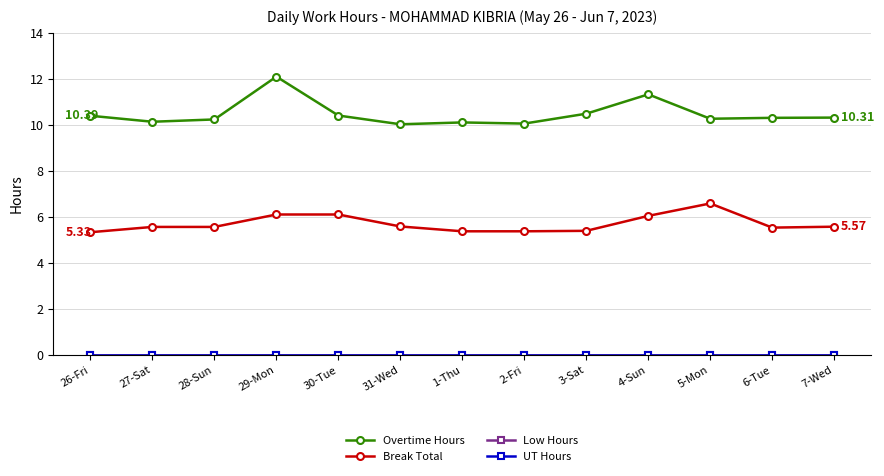

Which category has the highest value in the Break Total series?

5-Mon